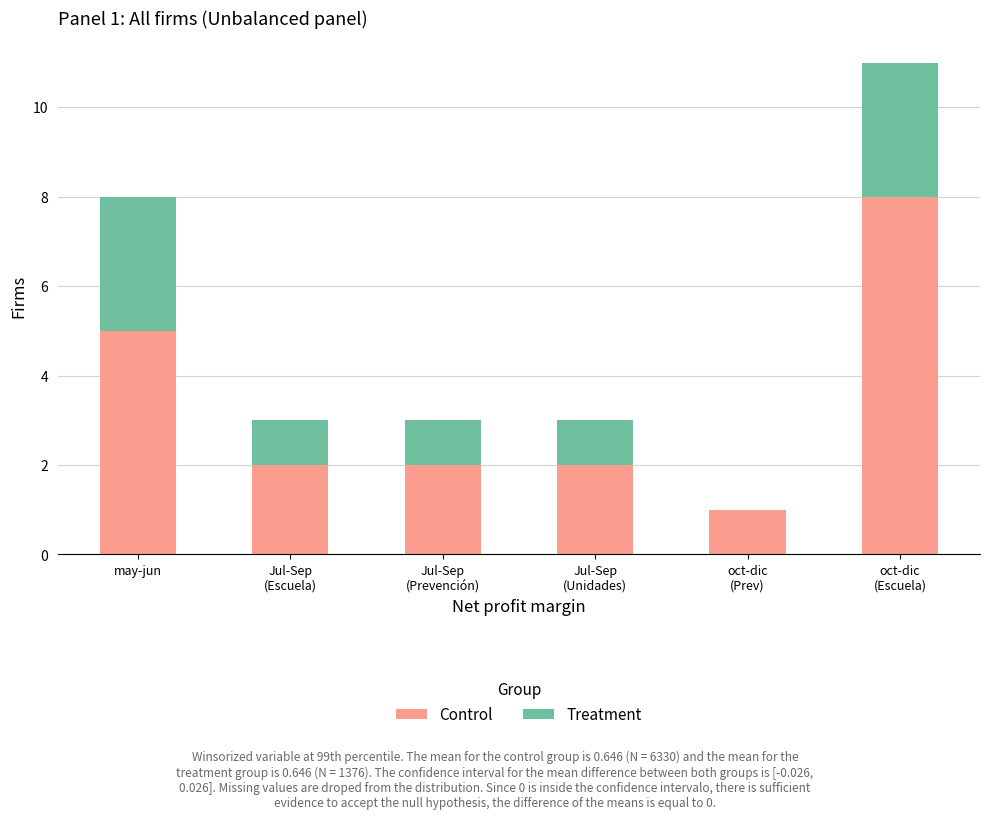

Is it true that Control equals 5 at may-jun?

True